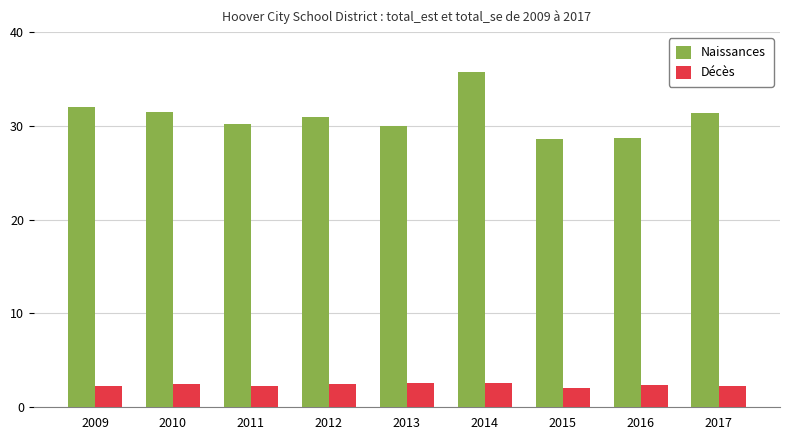

Which series changed the most between 2013 and 2017?

Naissances